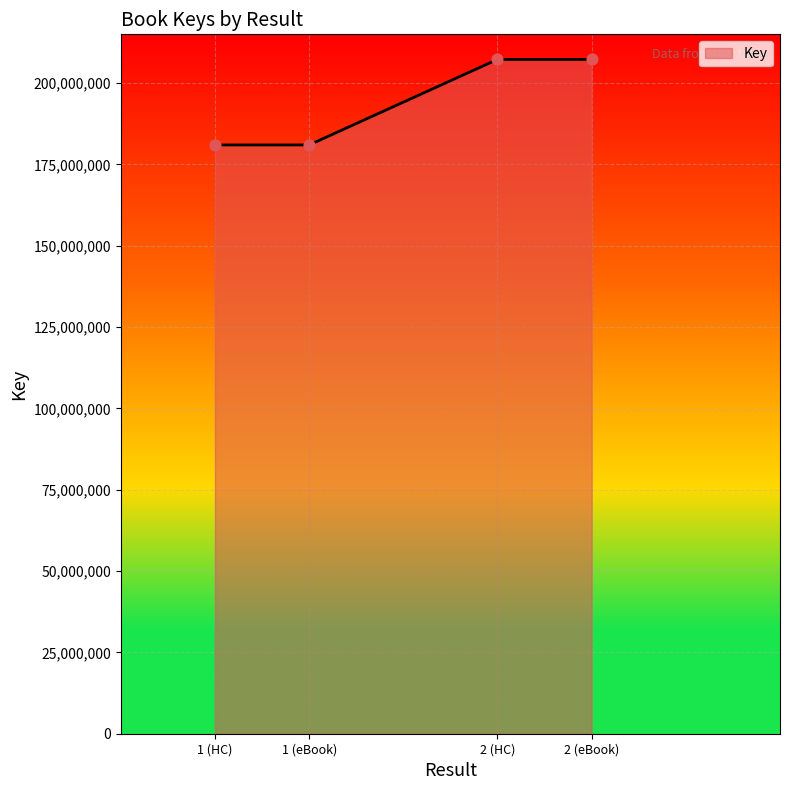

Between 1 (HC) and 2 (eBook), which is larger?

2 (eBook)